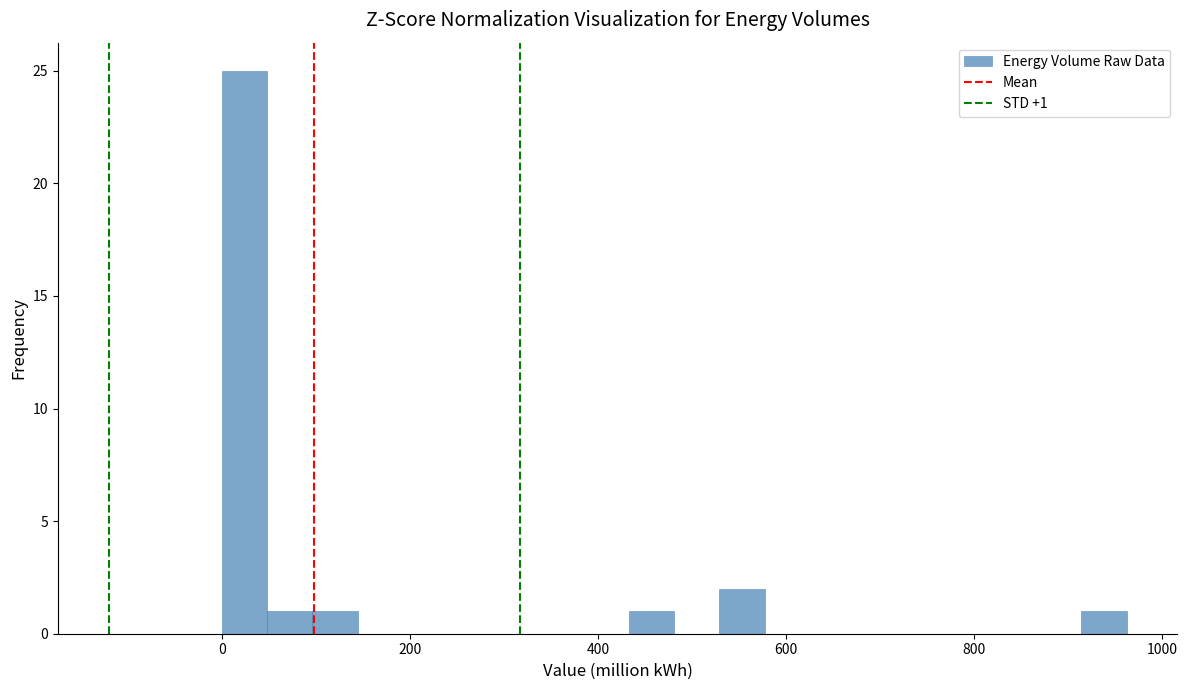

Around what value on the x-axis is the tallest bar? Give the approximate position of its centre, as read against the axis.

20